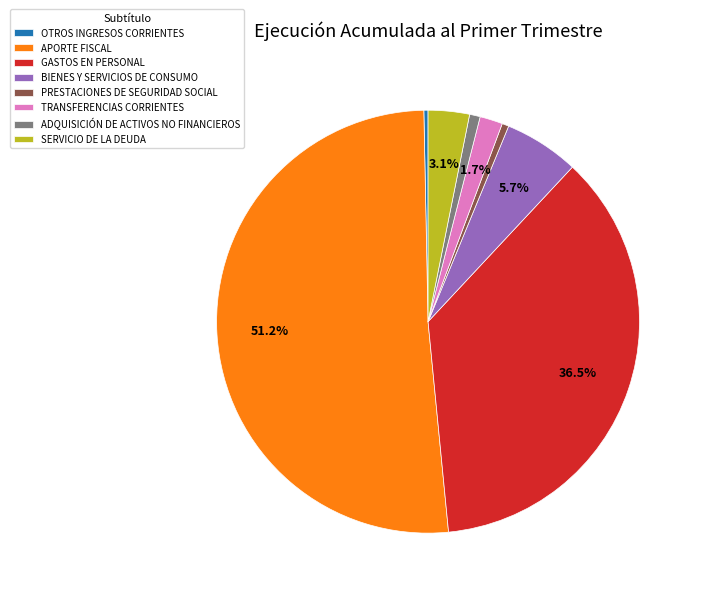

Which category has the biggest portion of the pie?

APORTE FISCAL